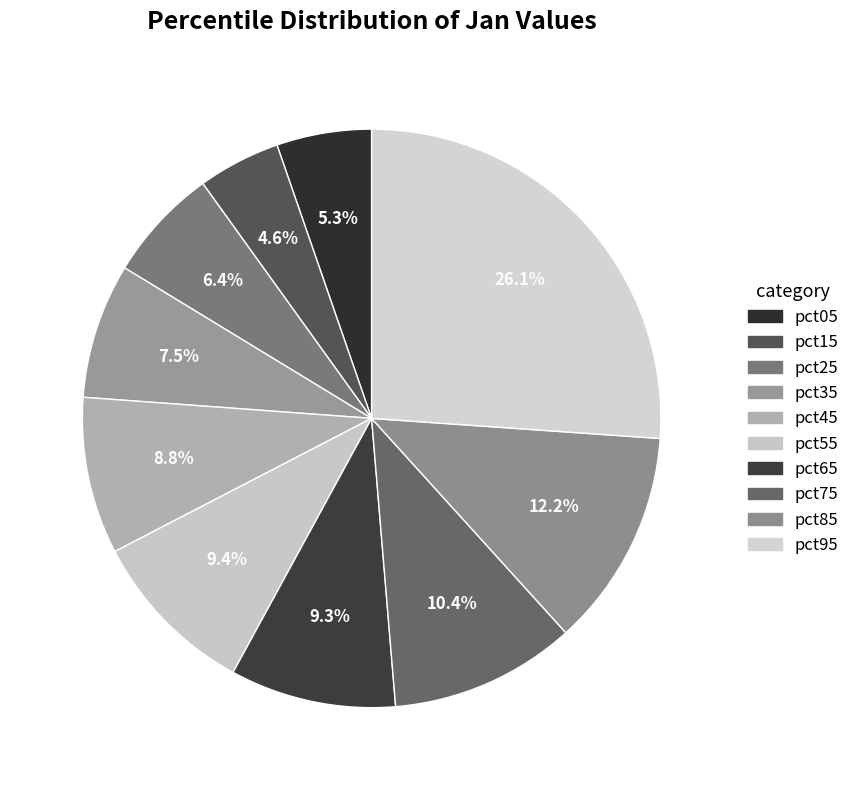

Which has a higher value, pct65 or pct55?

pct55